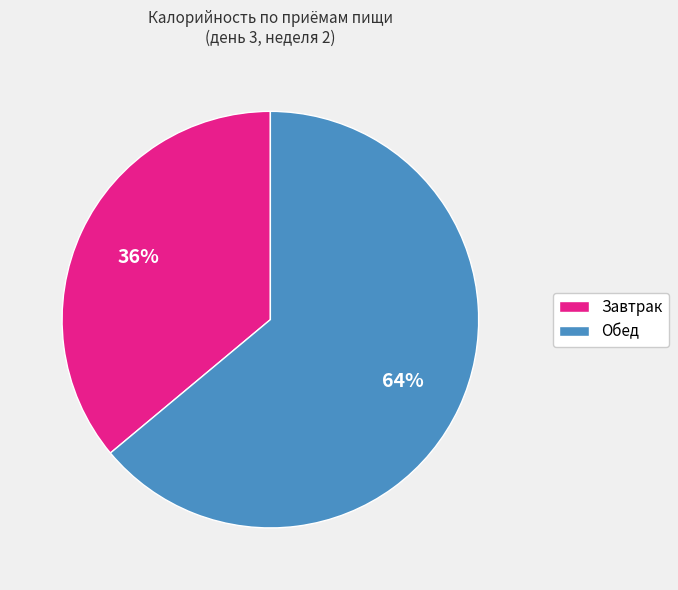

Between Завтрак and Обед, which is larger?

Обед